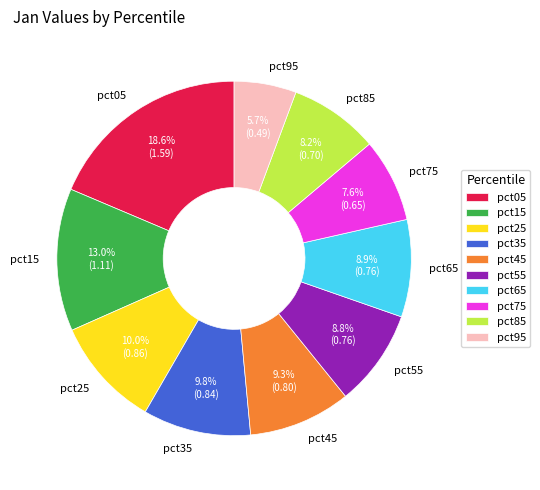

What is the largest slice in the pie chart?

pct05